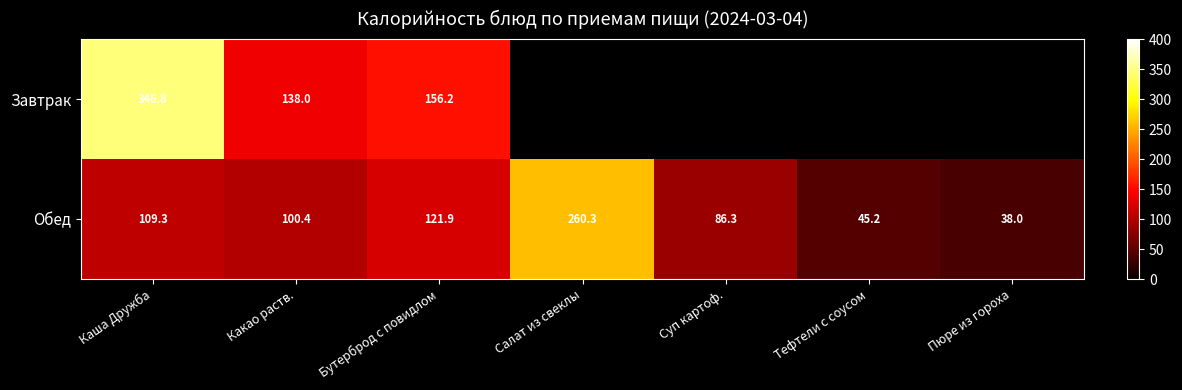

What is the total value across all series at Каша Дружба?

456.1